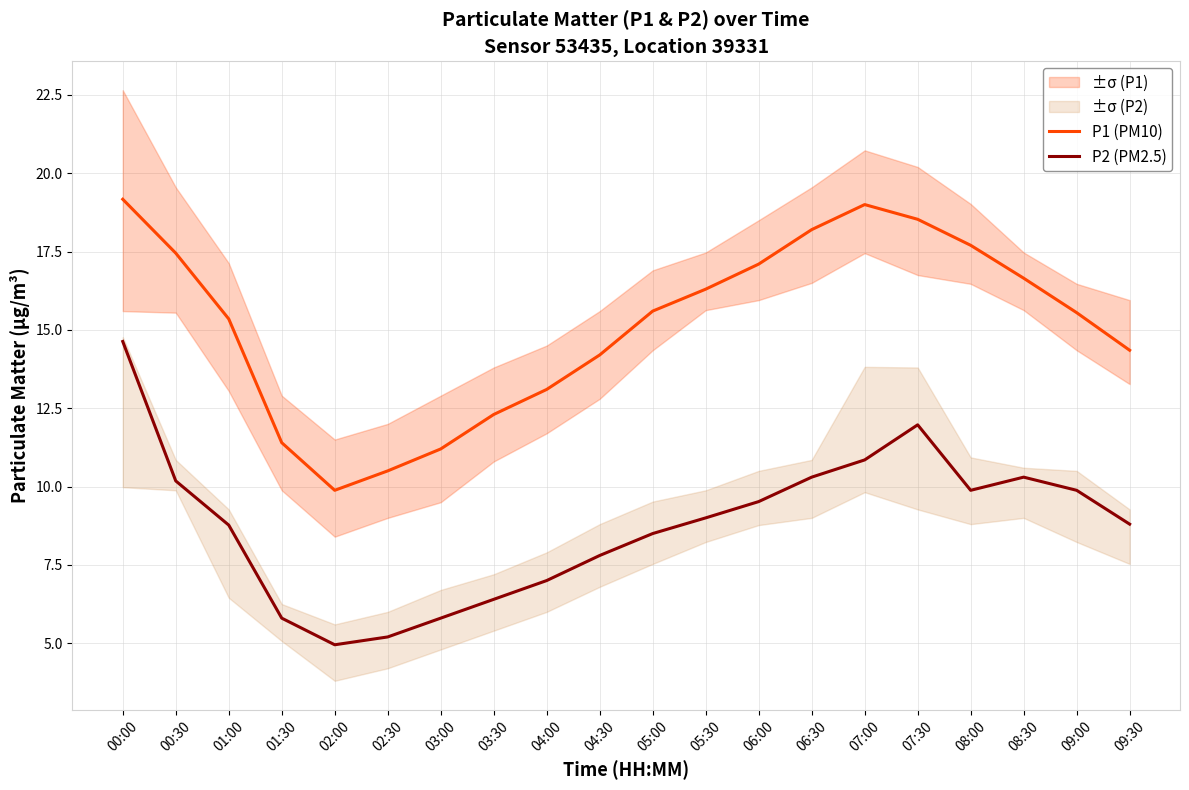

What is the spread (max minus min) of values at 01:30?

5.6